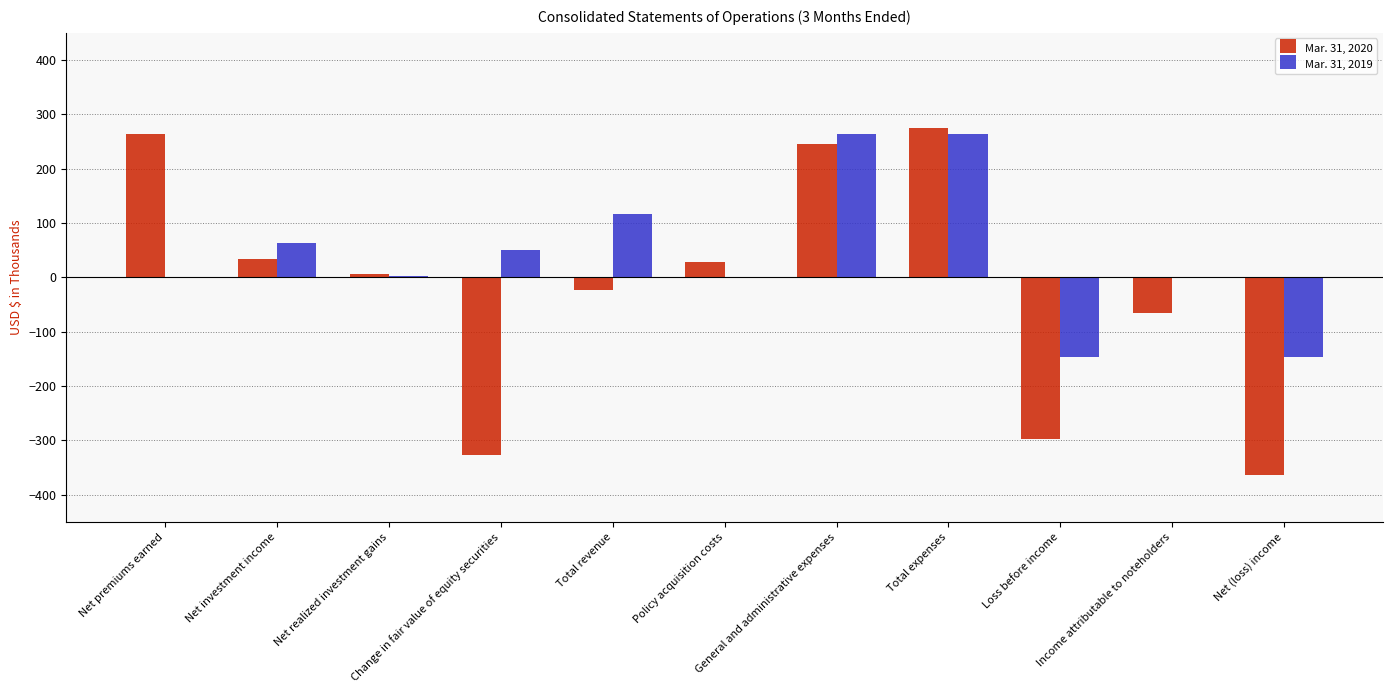

At which label does Mar. 31, 2020 reach its peak?

Total expenses